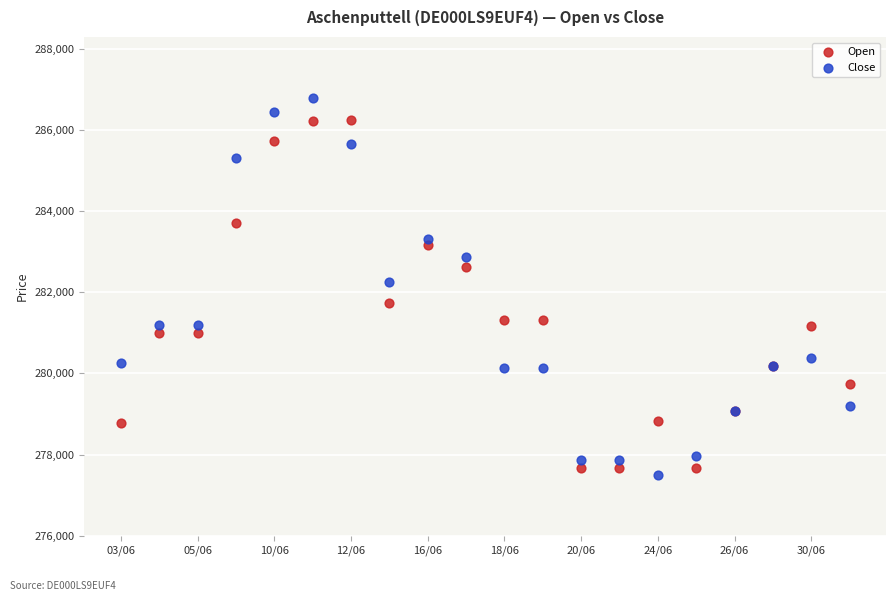

Which series reaches the minimum Y coordinate?

Close